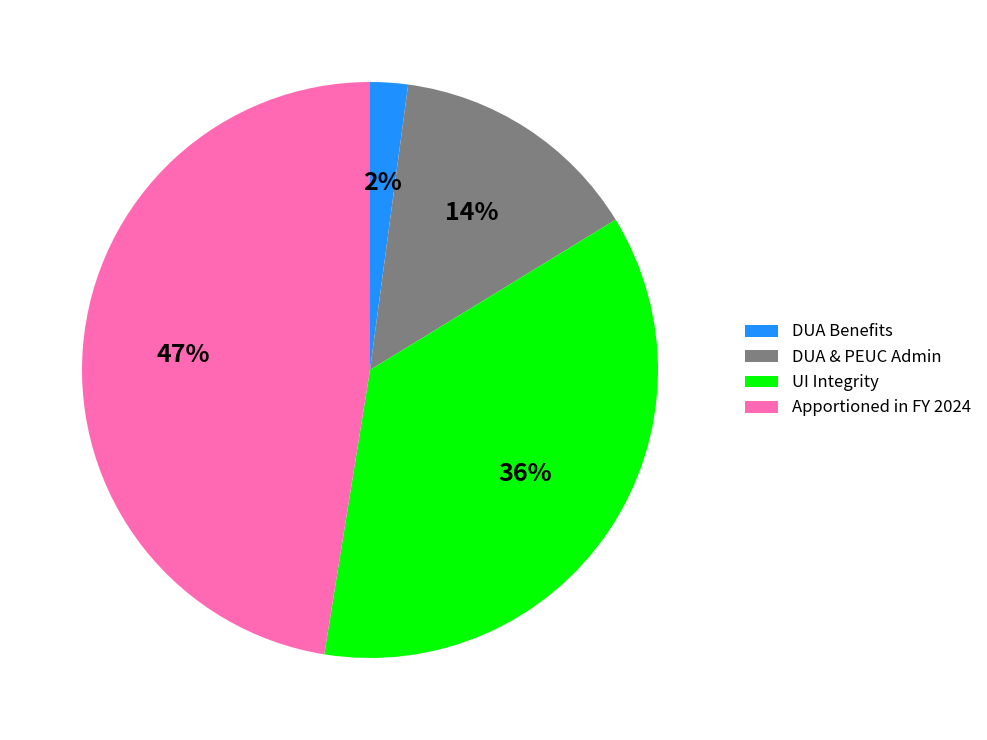

To the nearest percent, what is the difference between the largest and smallest slice percentages?

45%